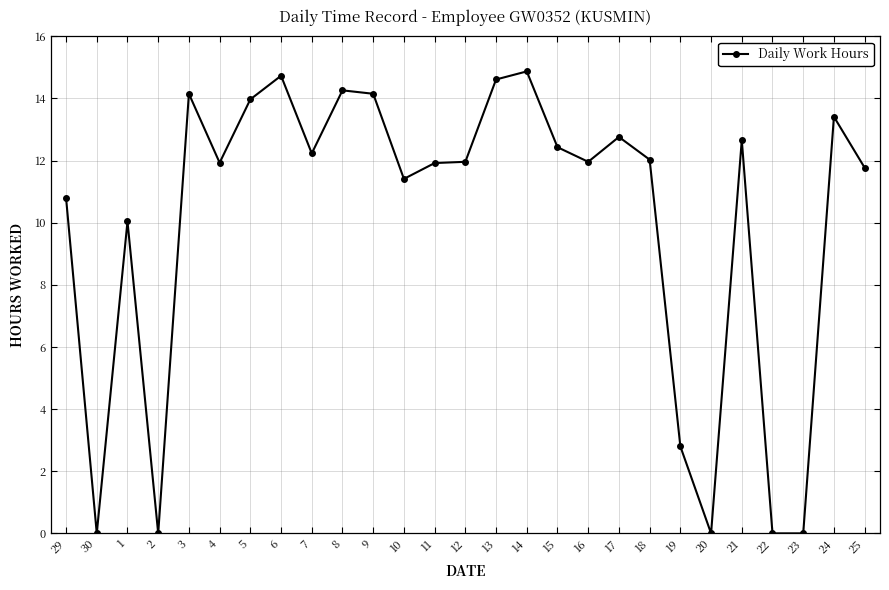

At which label does the data first exceed 11?

3